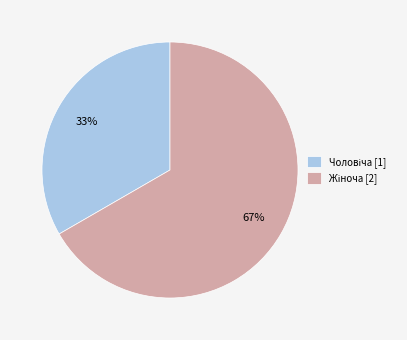

How many segments does this pie chart have?

2